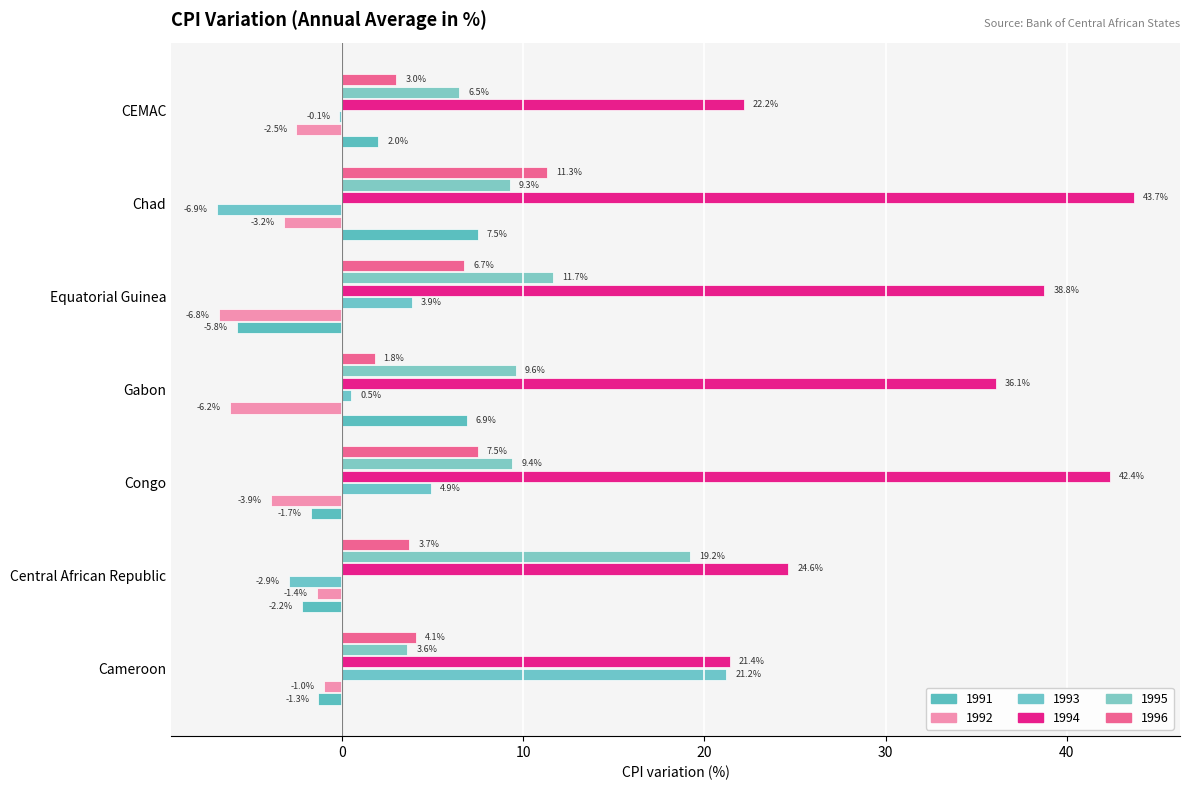

How many distinct data groups are displayed?

6